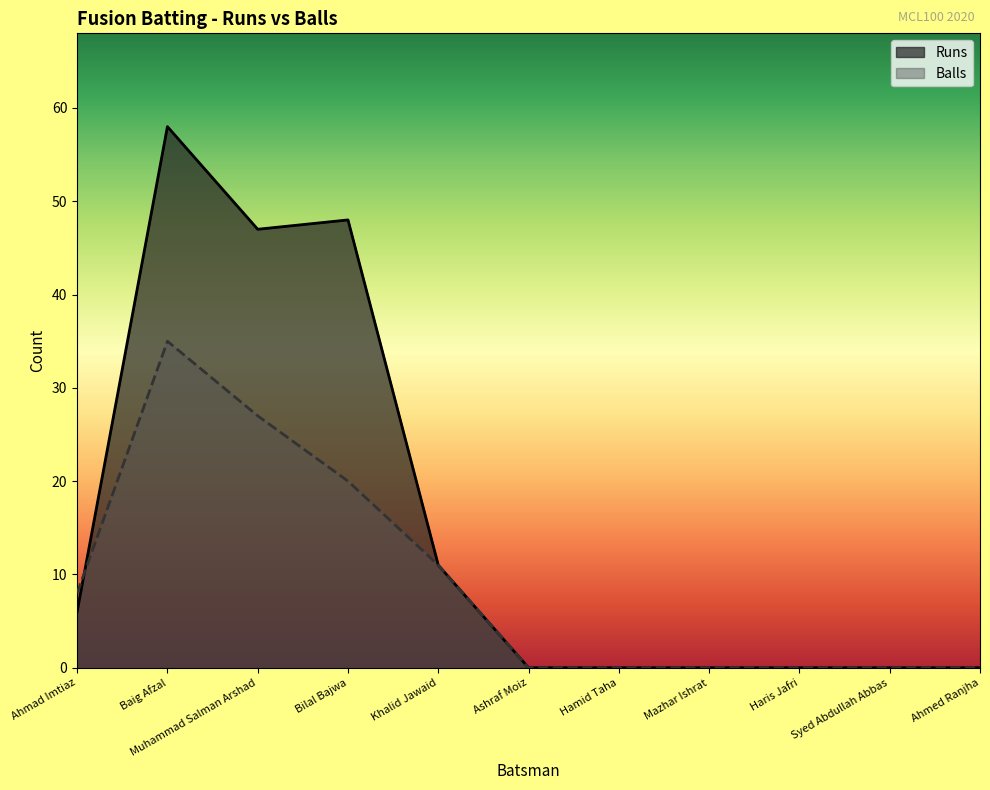

Reading right to left, extract all data points from this chart.

Runs: 0	0	0	0	0	0	11	48	47	58	6
Balls: 0	0	0	0	0	0	11	20	27	35	8